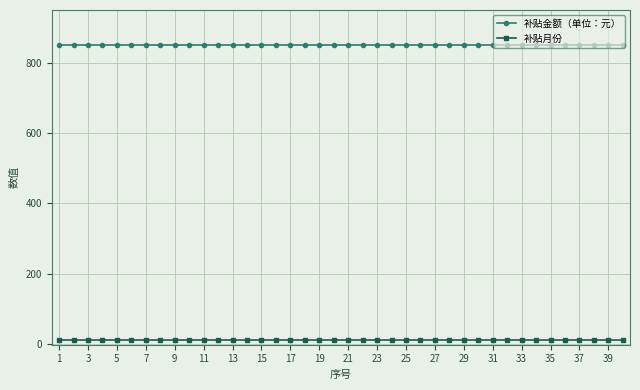

What is the value of the 补贴金额（单位：元） point at the 25th from the left?

850